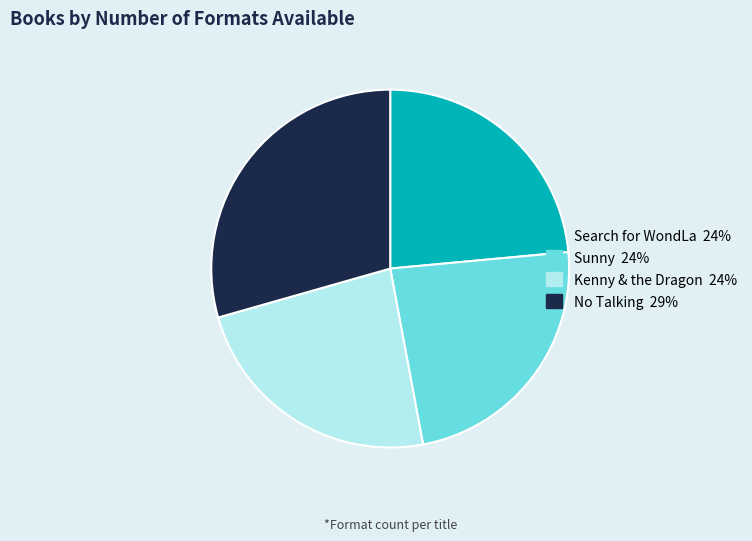

True or false: Kenny & the Dragon accounts for 18% of the total.

False